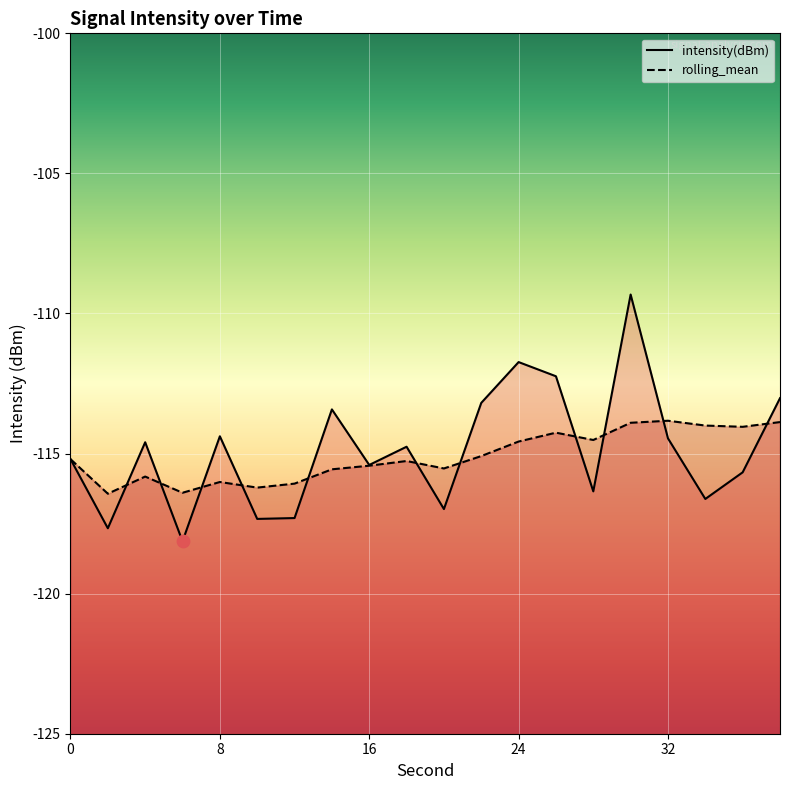

Is the value of intensity(dBm) at 36 greater than the value of rolling_mean at 36?

No